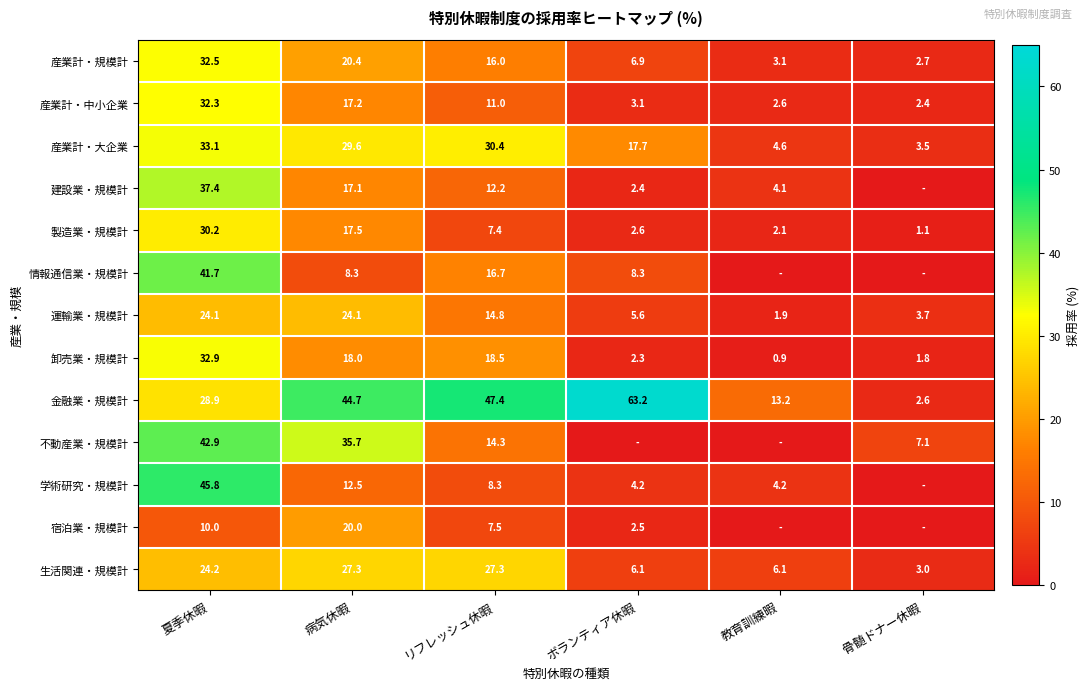

What is the spread (max minus min) of values at 夏季休暇?

35.8